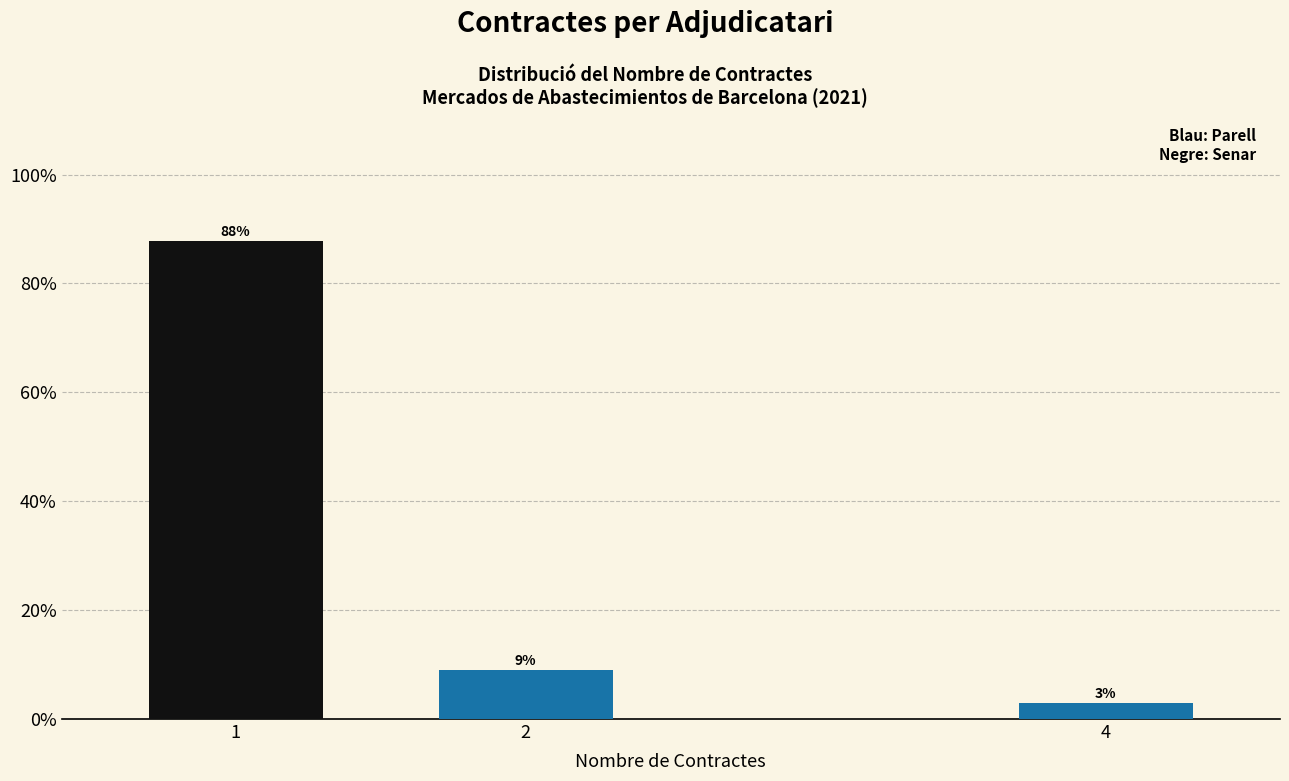

What is the average value?

33.3